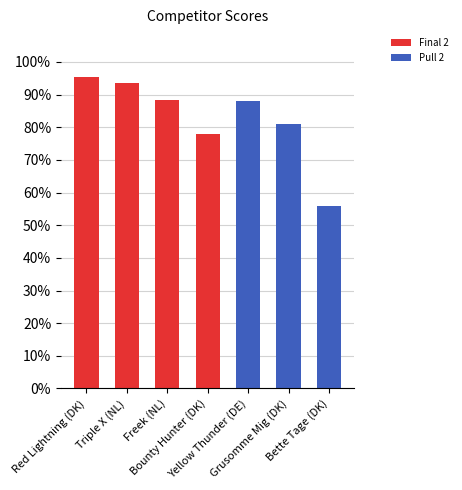

What is the difference between the Final 2 values at Bounty Hunter (DK) and Freek (NL)?

10.4